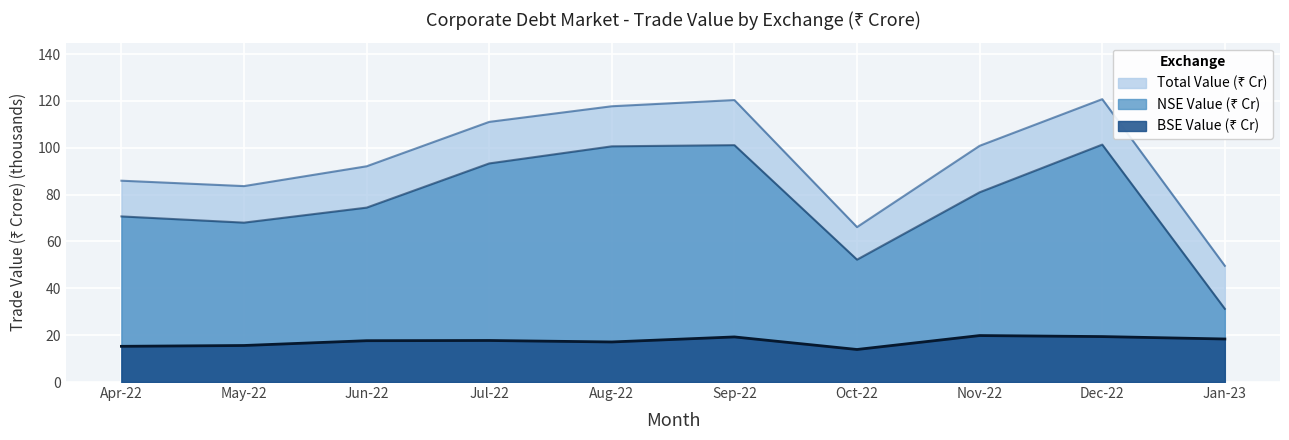

Is the value of Total Value (₹ Cr) at Aug-22 greater than the value of NSE Value (₹ Cr) at Jan-23?

Yes